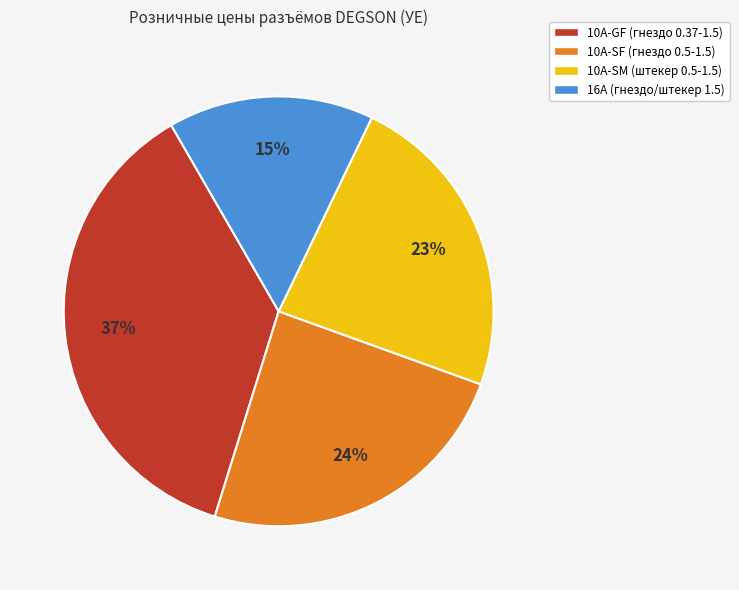

Count the number of slices in the pie.

4